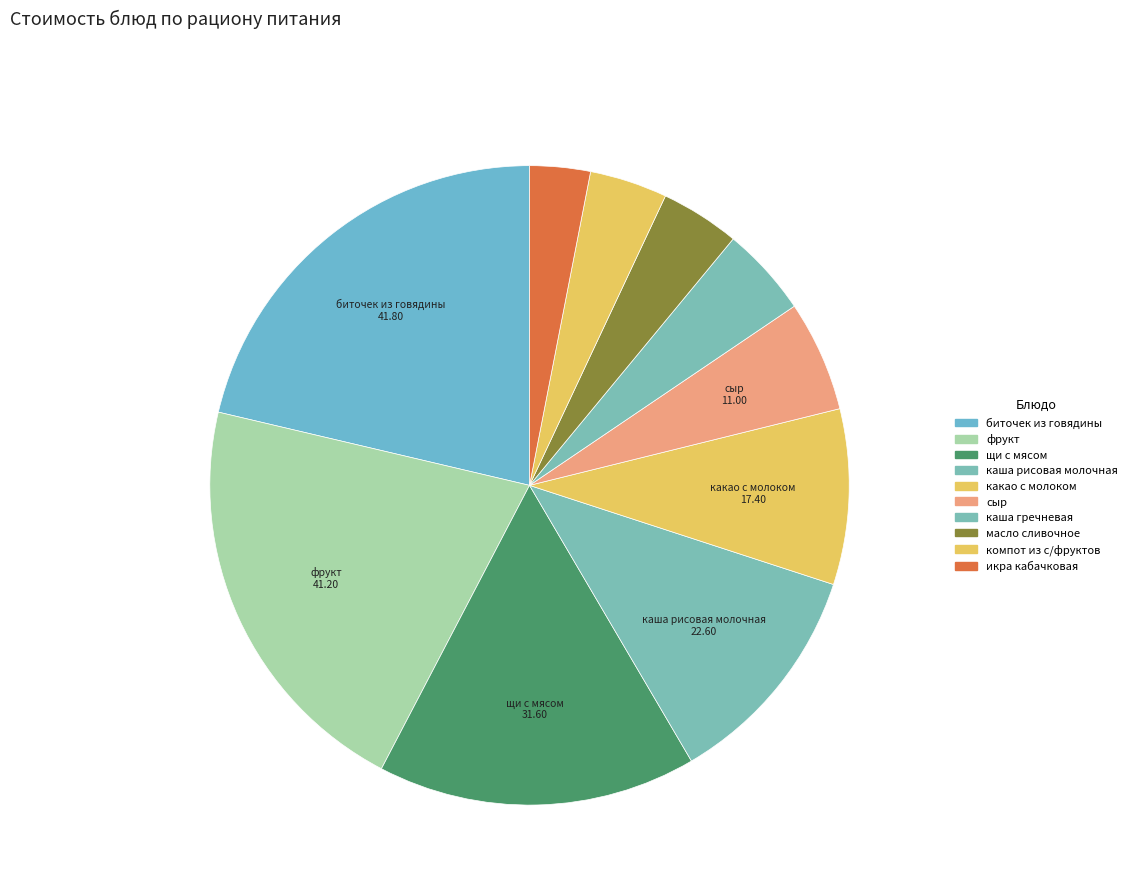

How many slices are in this pie chart?

10